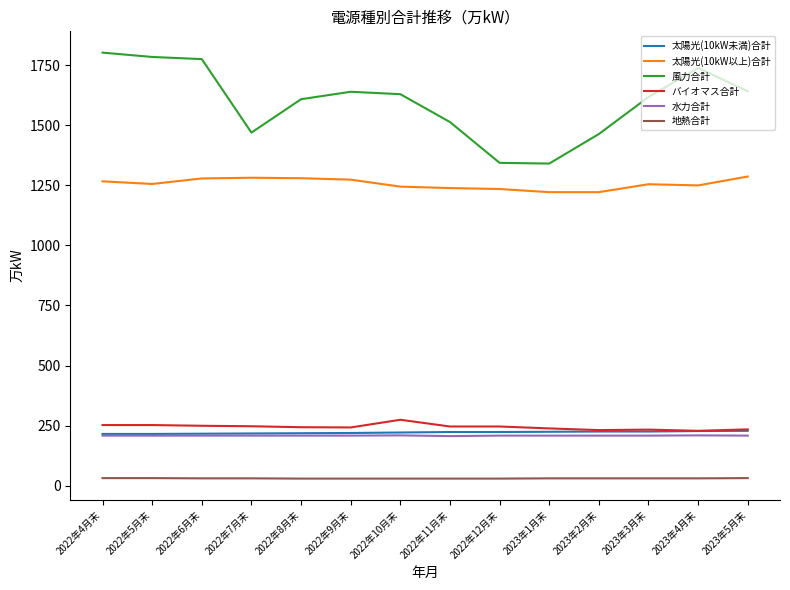

Is the value of 水力合計 at 2023年3月末 greater than the value of バイオマス合計 at 2022年10月末?

No